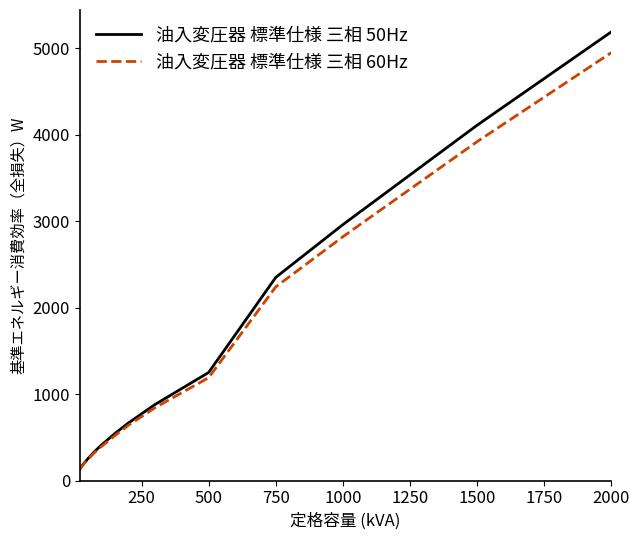

What is the lowest value of the 油入変圧器 標準仕様 三相 50Hz series?

133